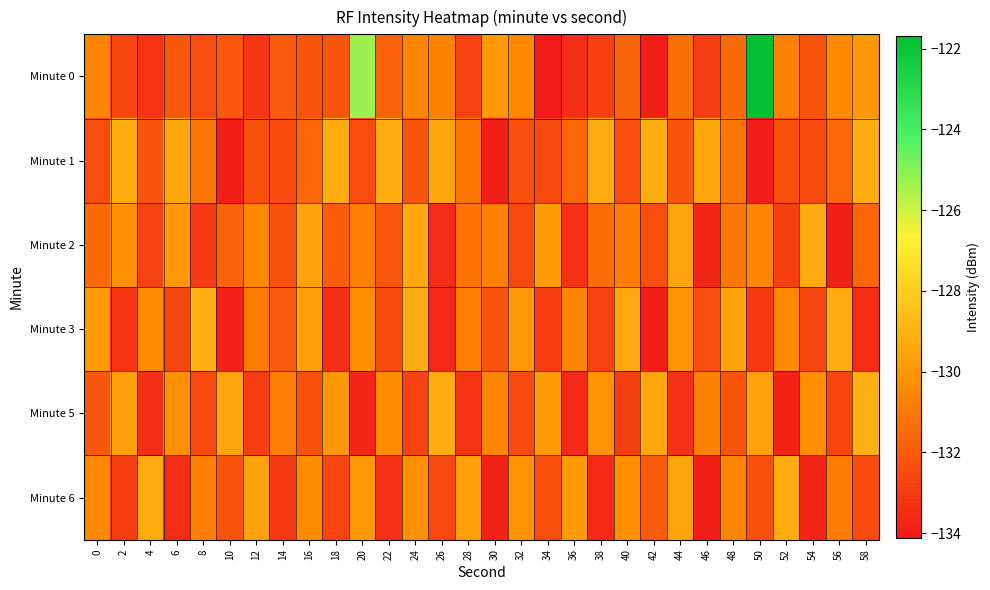

How many categories are shown in the chart?

30